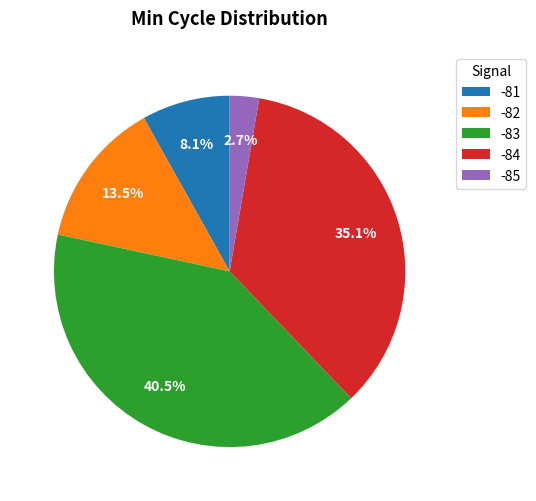

Rank the categories by value from lowest to highest.

-85, -81, -82, -84, -83